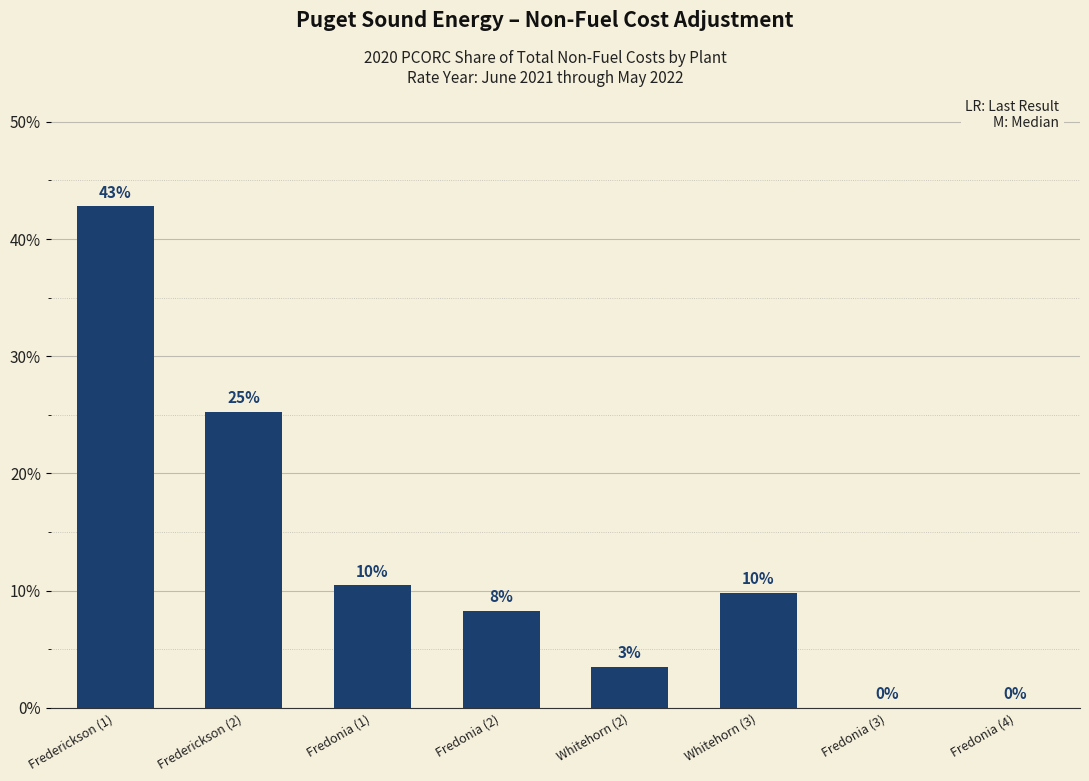

Between Whitehorn (3) and Fredonia (2), which is larger?

Whitehorn (3)